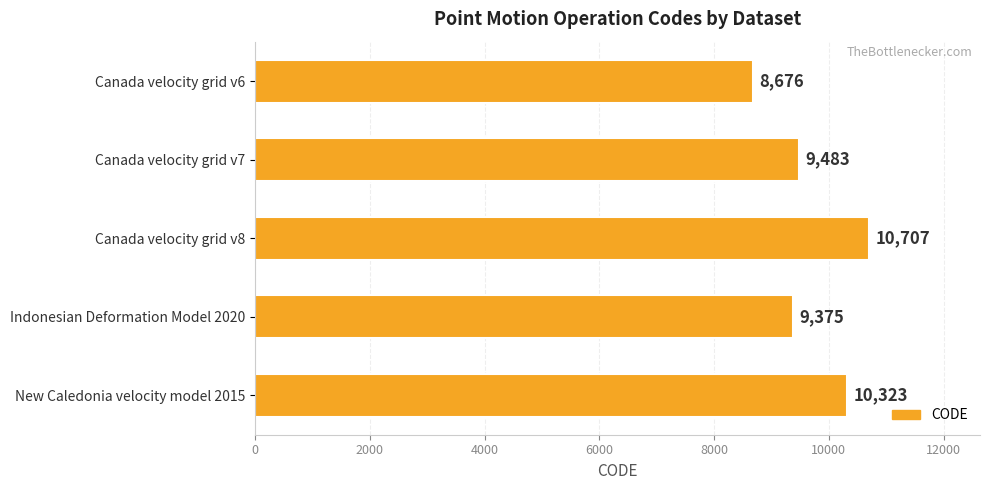

Read the value at Canada velocity grid v7.

9483